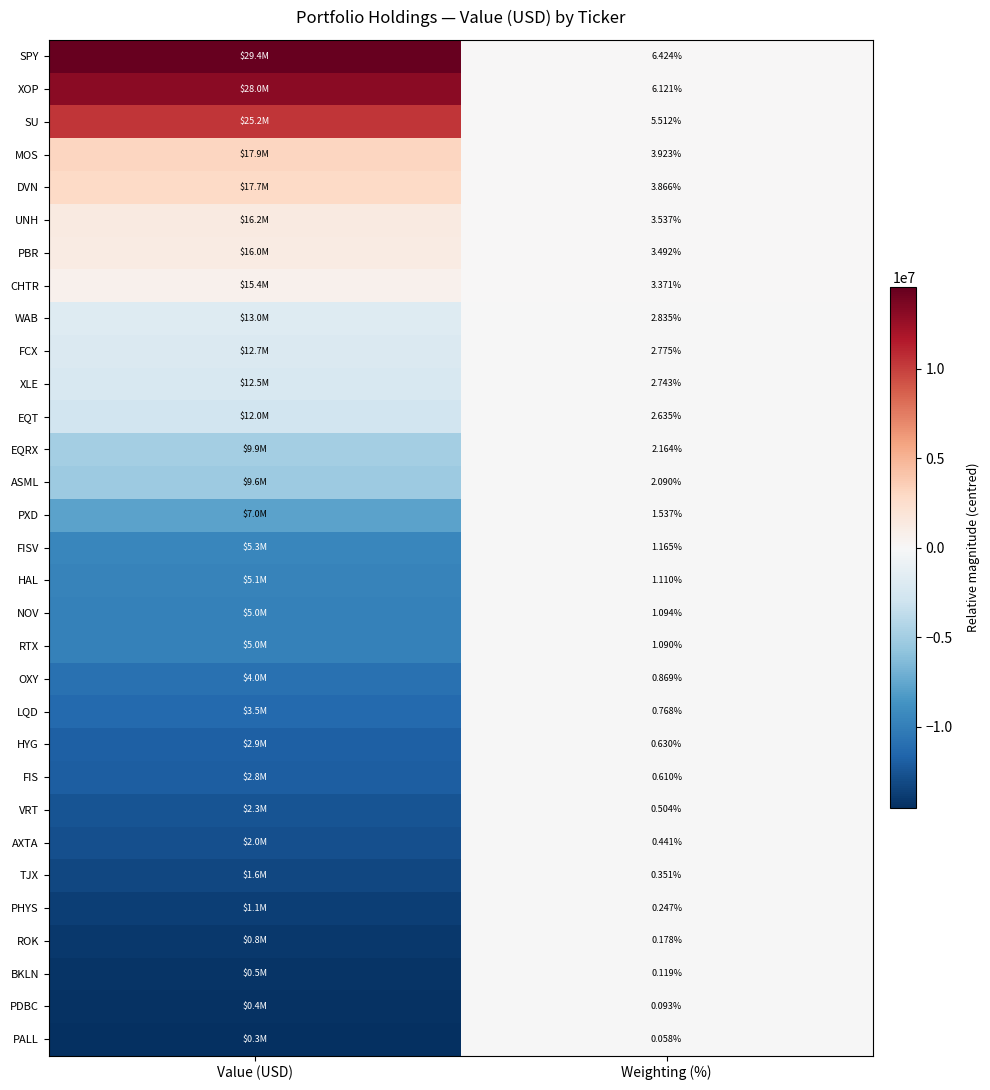

At Weighting (%), list the series in order from largest to smallest.

SPY, XOP, SU, MOS, DVN, UNH, PBR, CHTR, WAB, FCX, XLE, EQT, EQRX, ASML, PXD, FISV, HAL, NOV, RTX, OXY, LQD, HYG, FIS, VRT, AXTA, TJX, PHYS, ROK, BKLN, PDBC, PALL